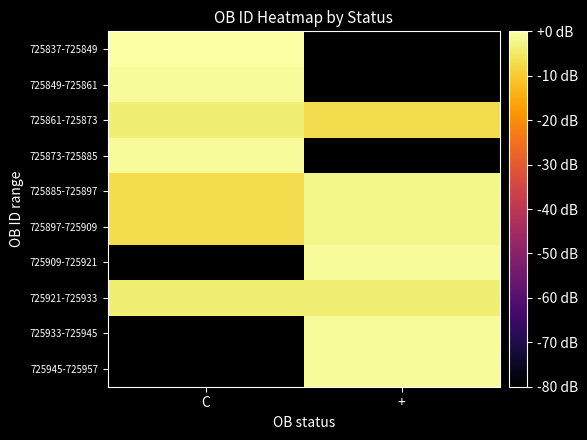

What is the difference between the 725897-725909 values at C and +?

4.8